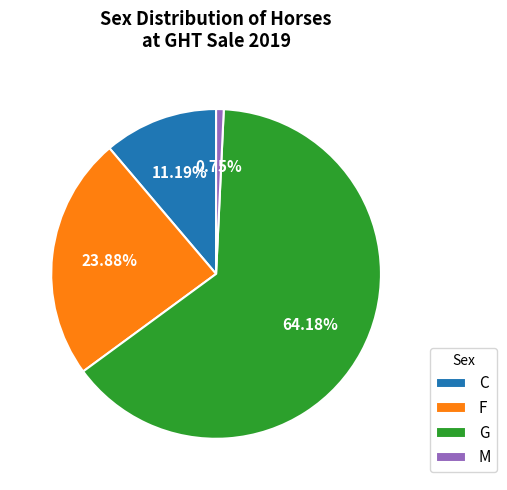

Does F account for over 50% of the chart?

No